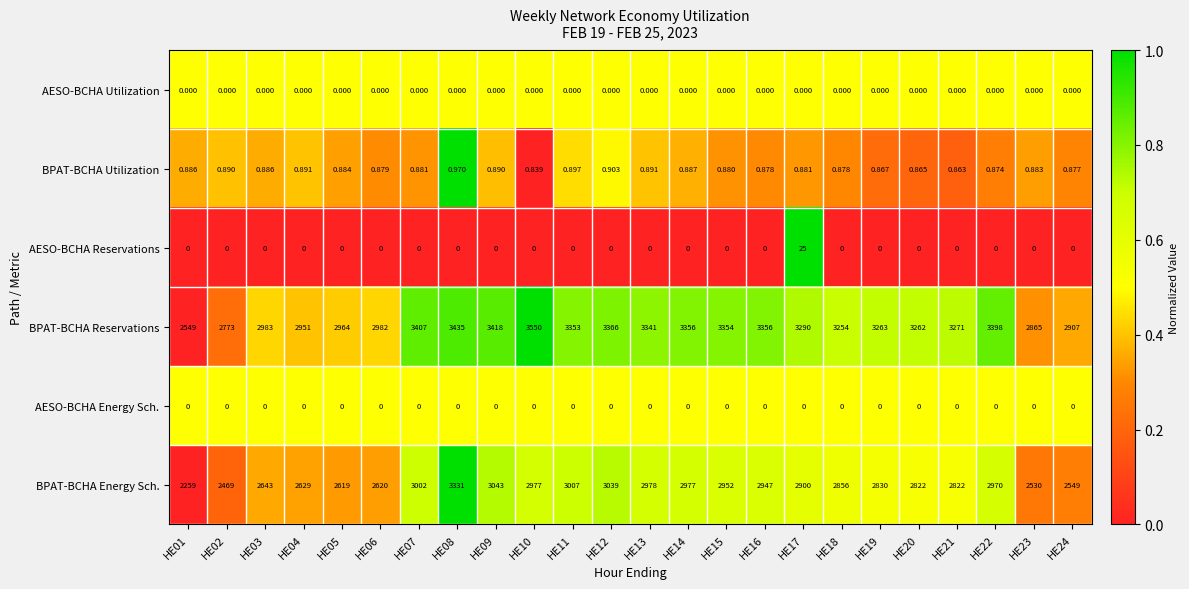

How many series are shown in this chart?

6